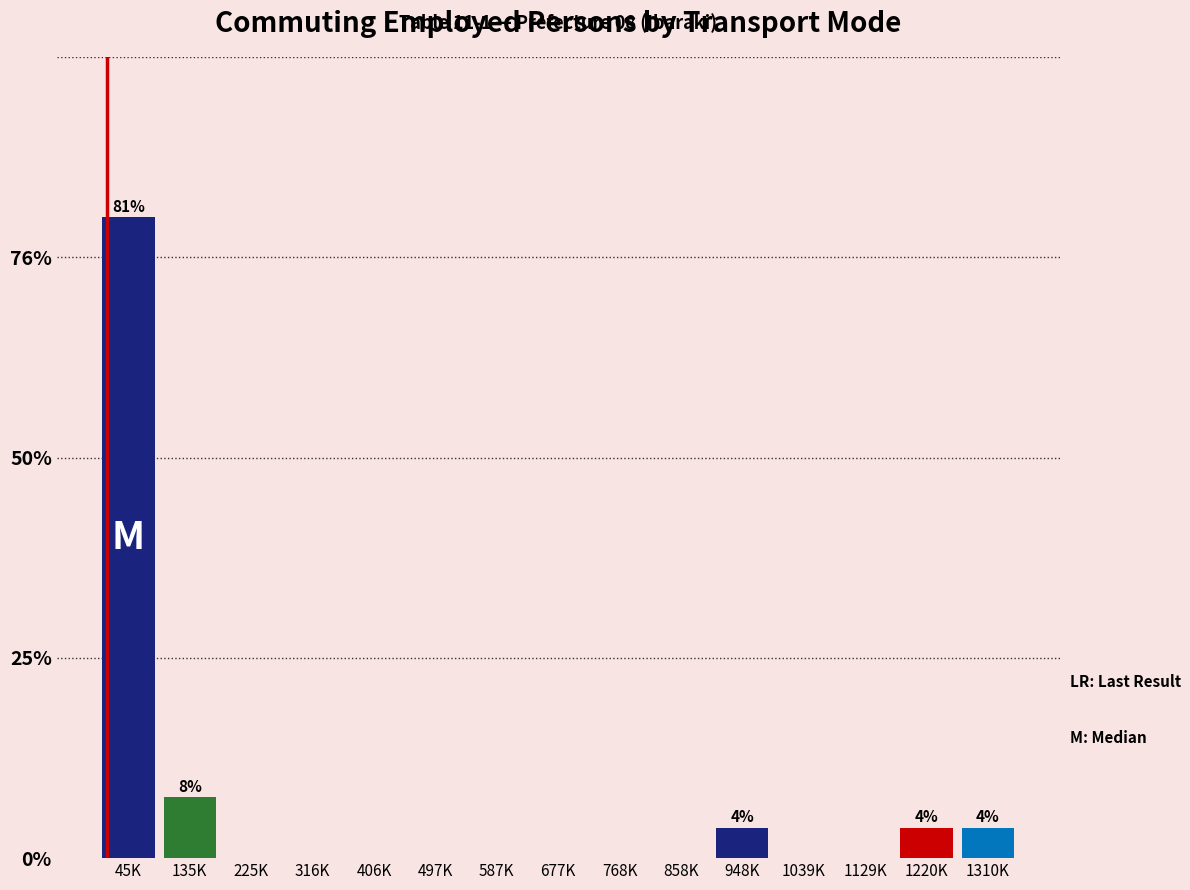

Reading left to right, list all the values displayed in this chart.

45K=80.8	135K=7.7	225K=0.0	316K=0.0	406K=0.0	497K=0.0	587K=0.0	677K=0.0	768K=0.0	858K=0.0	948K=3.8	1039K=0.0	1129K=0.0	1220K=3.8	1310K=3.8